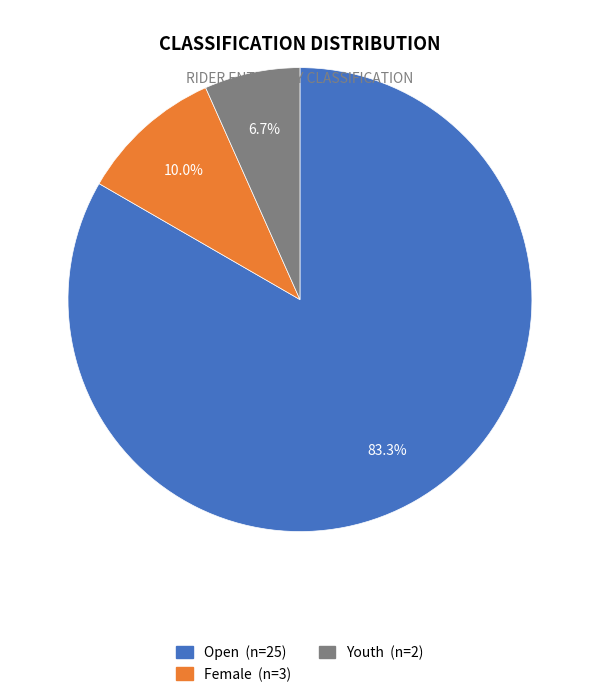

Is Female the majority of the pie?

No